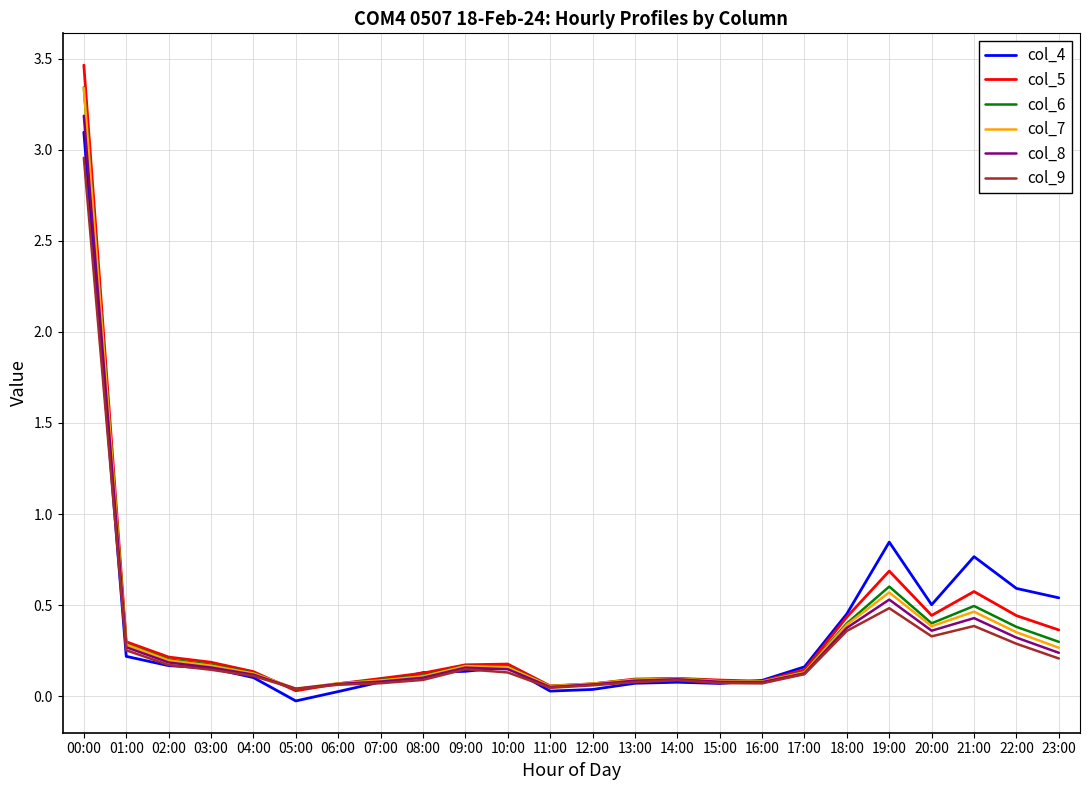

Which series has the widest spread of values?

col_5